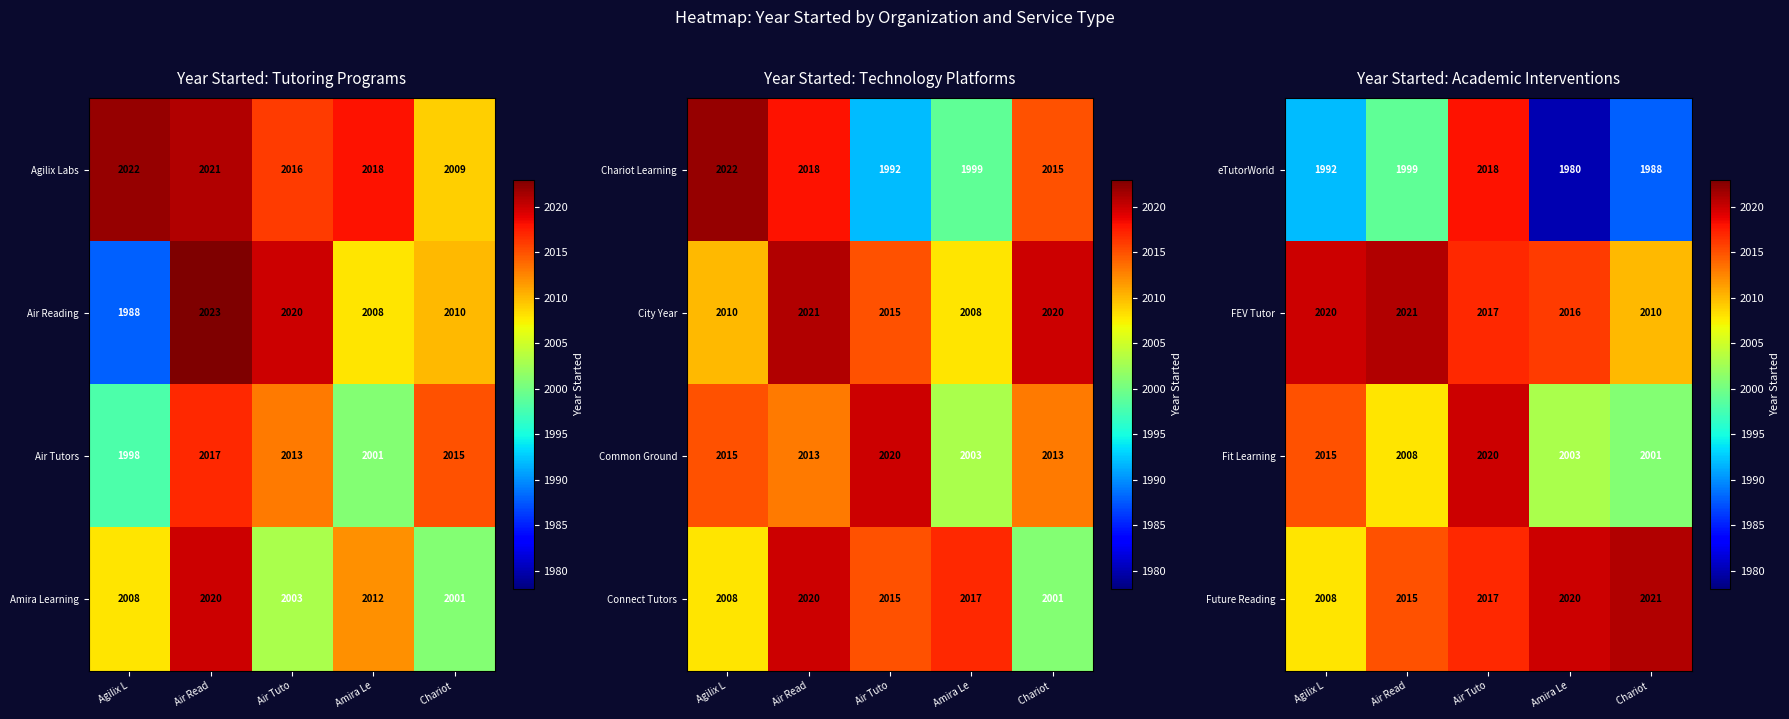

True or false: Fit Learning has a value of 2015 at Agilix L.

True